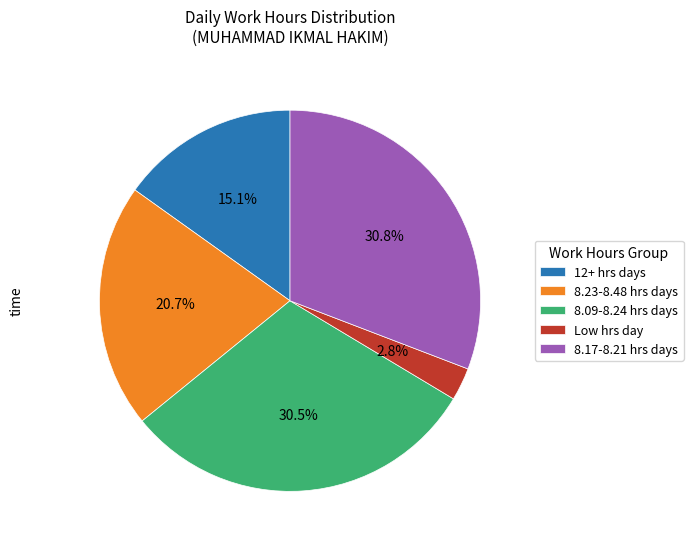

Which has a higher value, 8.09-8.24 hrs days or 12+ hrs days?

8.09-8.24 hrs days